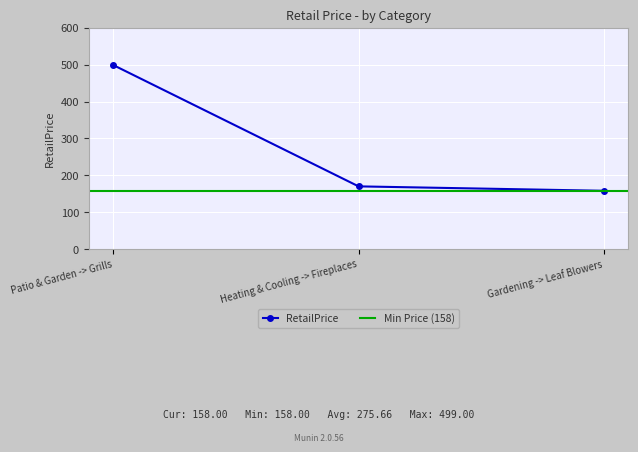

Is it true that the value at Gardening -> Leaf Blowers is 158.0?

True